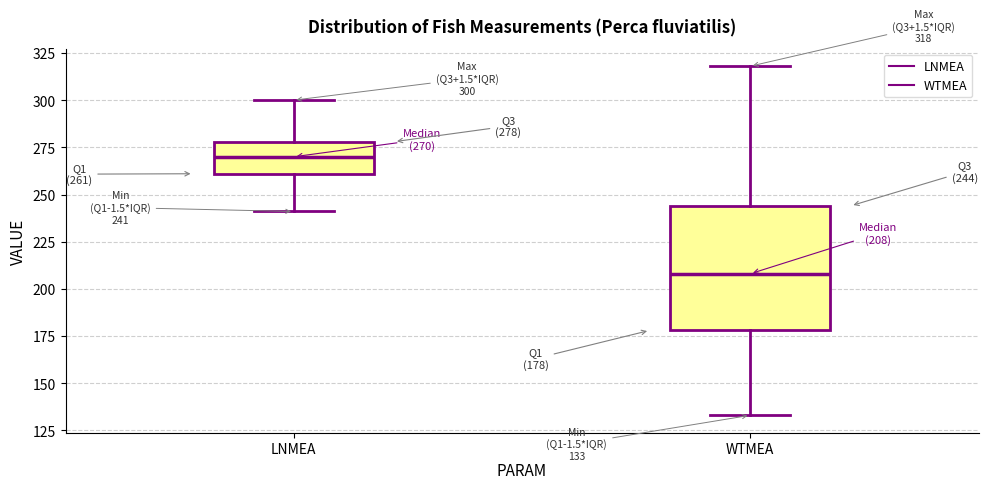

Which box is the tallest, from its lower edge to its upper edge?

WTMEA